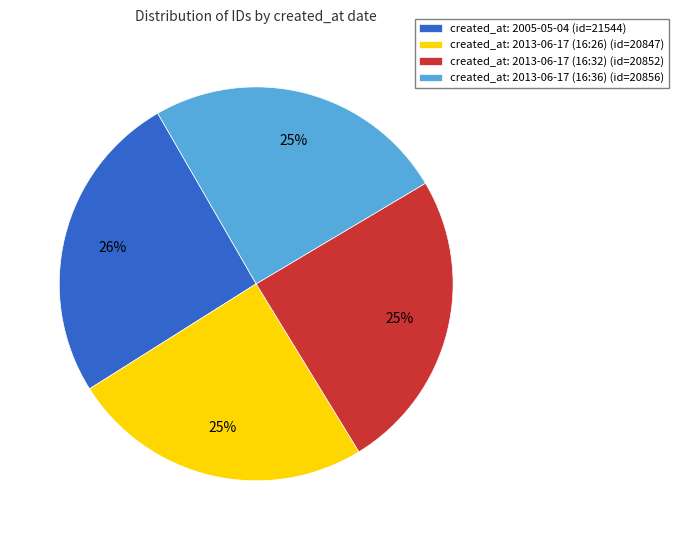

What is the largest slice in the pie chart?

created_at: 2005-05-04 (id=21544)